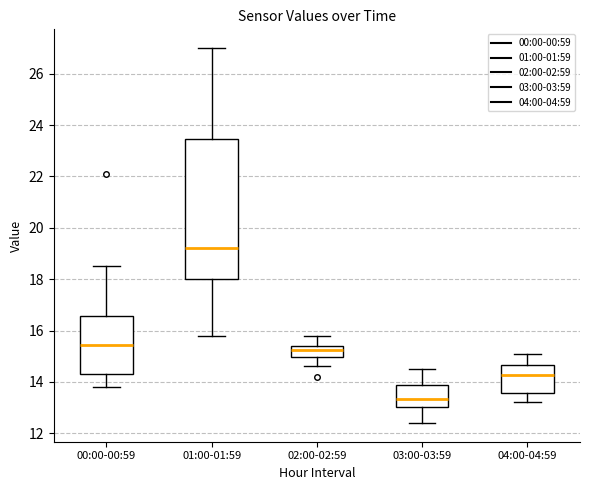

Reading left to right, read every box against the y-axis: the position of its median line, the range the box covers, and the ends of its whiskers. The values are not printed on the chart, so give them approximately, as read against the axis.

00:00-00:59: median 15.4, box 14.4 to 16.6, whiskers 13.8 to 18.6
01:00-01:59: median 19.2, box 18.0 to 23.4, whiskers 15.8 to 27.0
02:00-02:59: median 15.2, box 15.0 to 15.4, whiskers 14.6 to 15.8
03:00-03:59: median 13.4, box 13.0 to 13.8, whiskers 12.4 to 14.6
04:00-04:59: median 14.2, box 13.6 to 14.6, whiskers 13.2 to 15.2